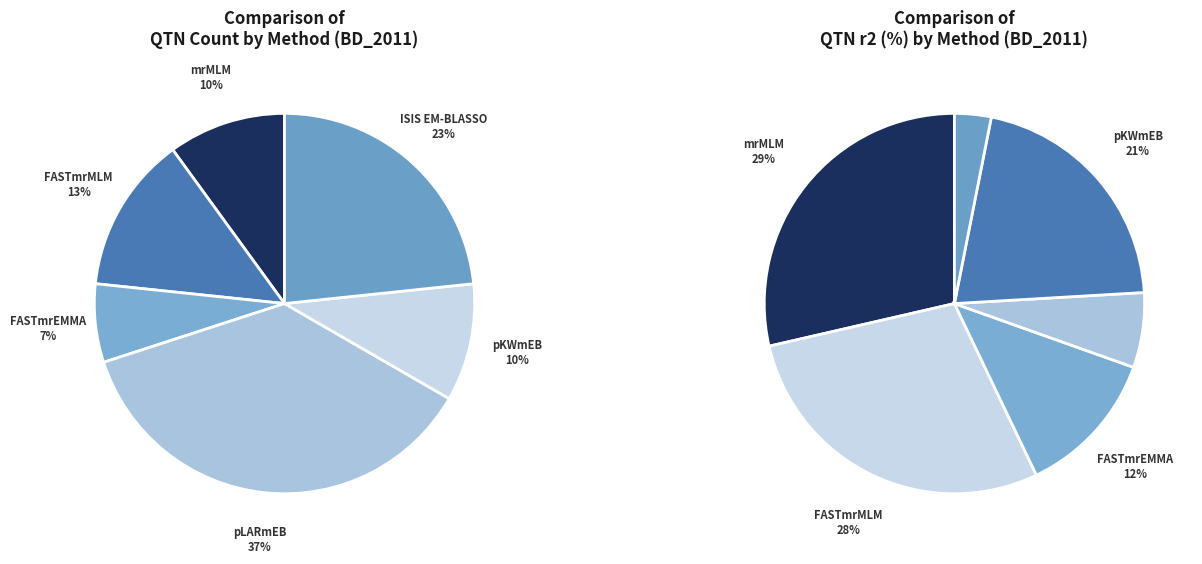

Which slice is the smallest?

FASTmrEMMA